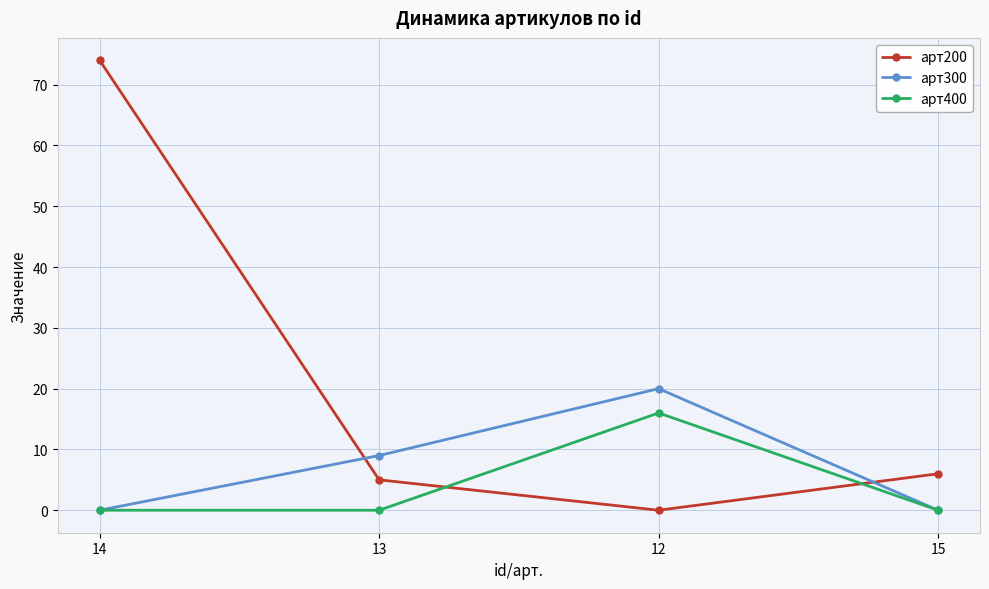

What is the average value of the арт300 series?

7